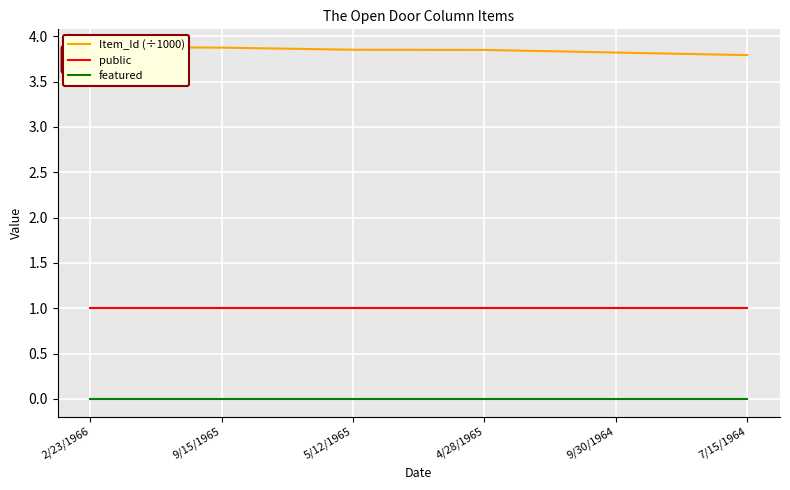

Rank the series by their maximum value, from lowest to highest.

featured, public, Item_Id (÷1000)